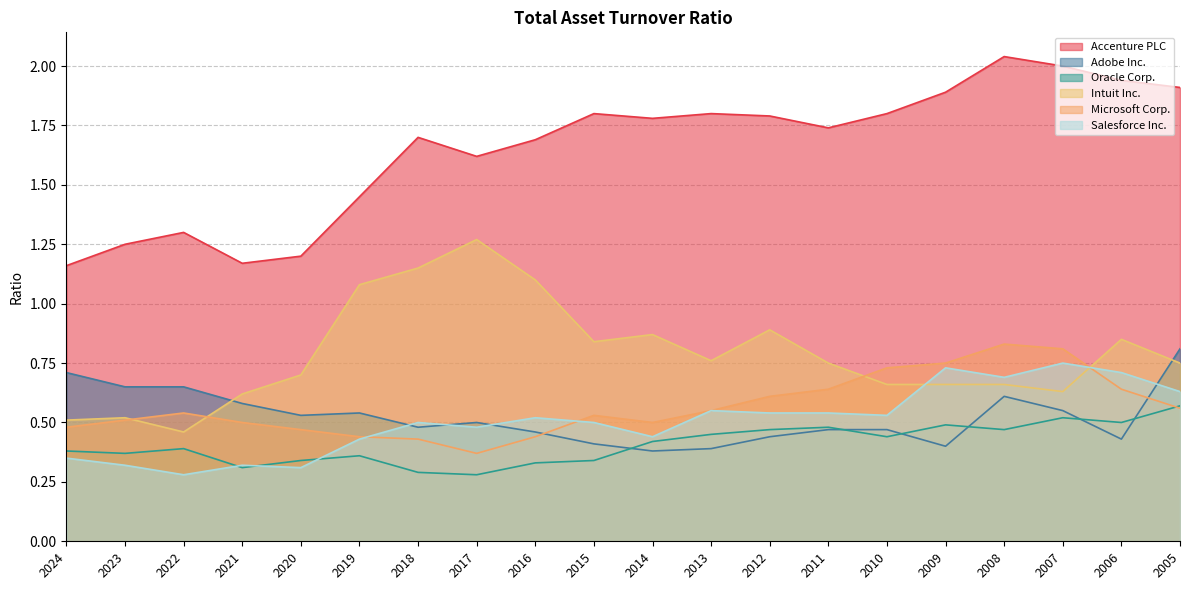

The value of Oracle Corp. at 2018 is 0.3. True or false?

True